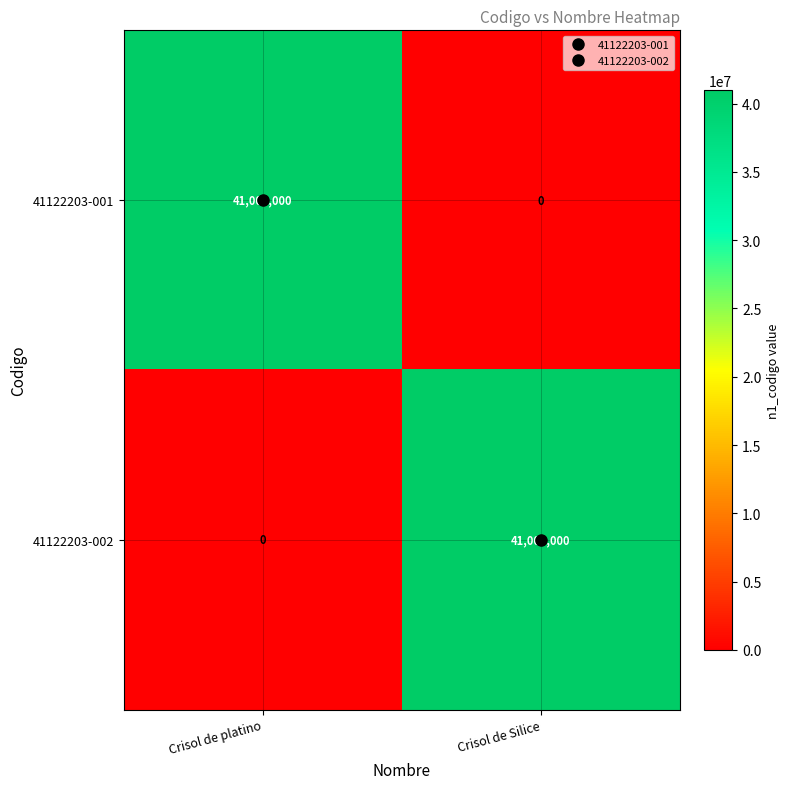

What is the difference between the highest and lowest values at Crisol de platino?

41000000